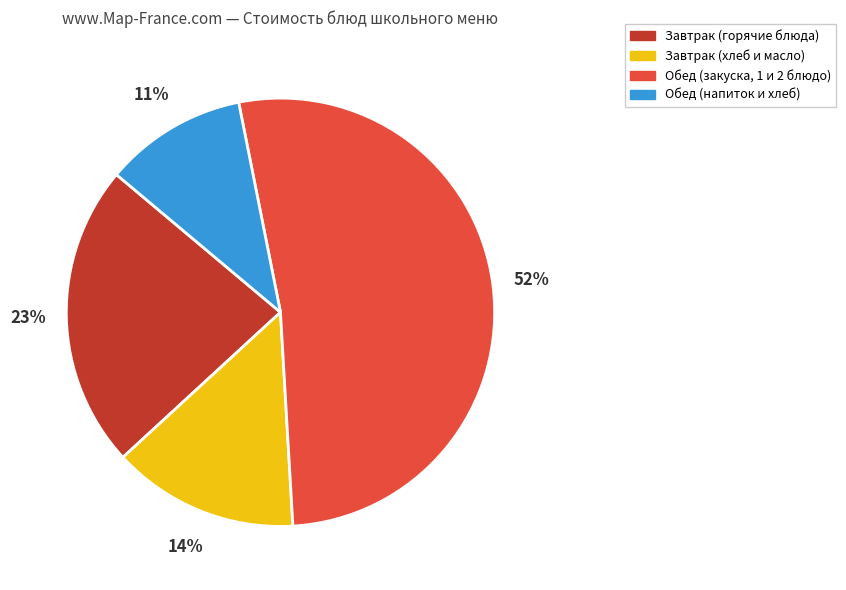

Is it true that Завтрак (хлеб и масло) is 14% of the pie?

True